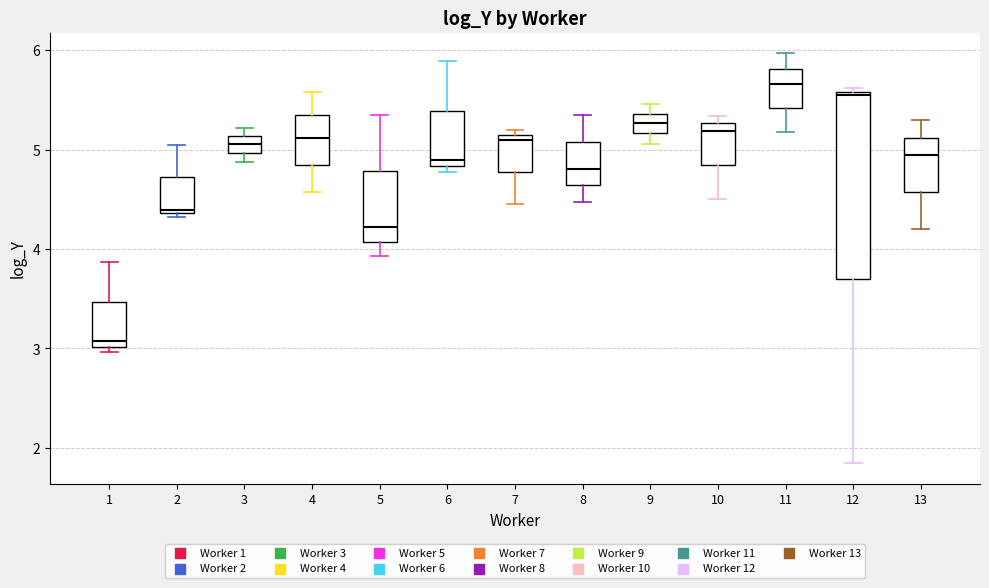

Comparing the boxes themselves (not the whiskers), which one is the tallest?

12